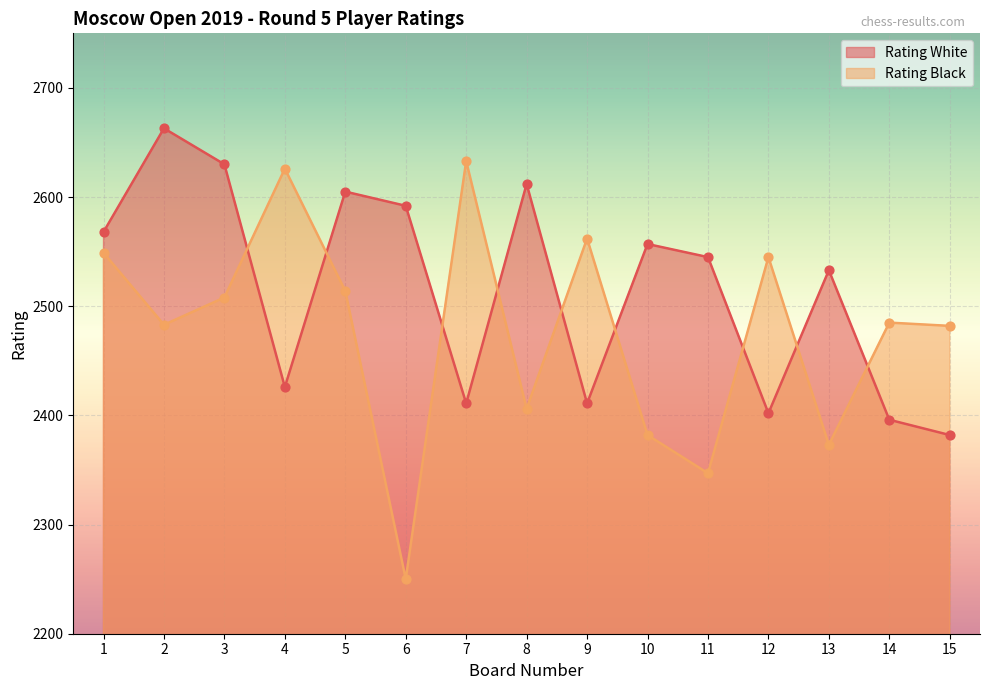

At which category is the sum across all series the highest?

2